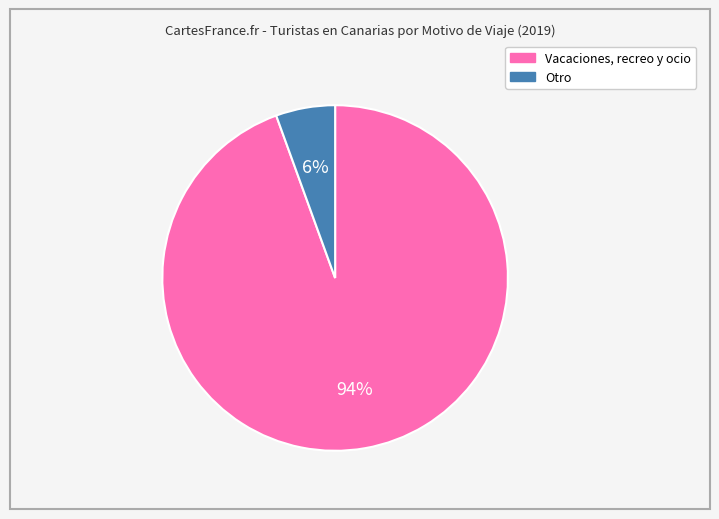

The Otro slice represents 6% of the pie. True or false?

True